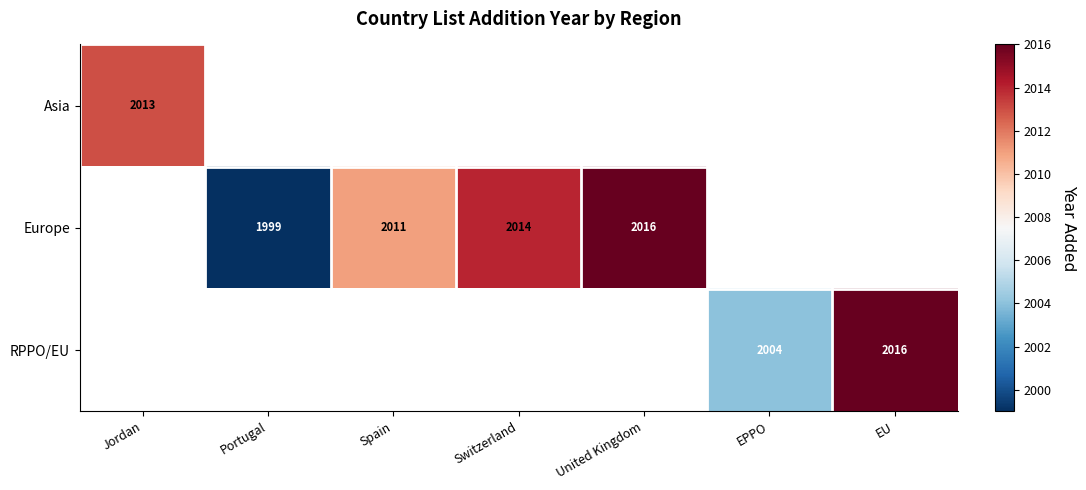

The Europe series shows 1375 at Switzerland. True or false?

False